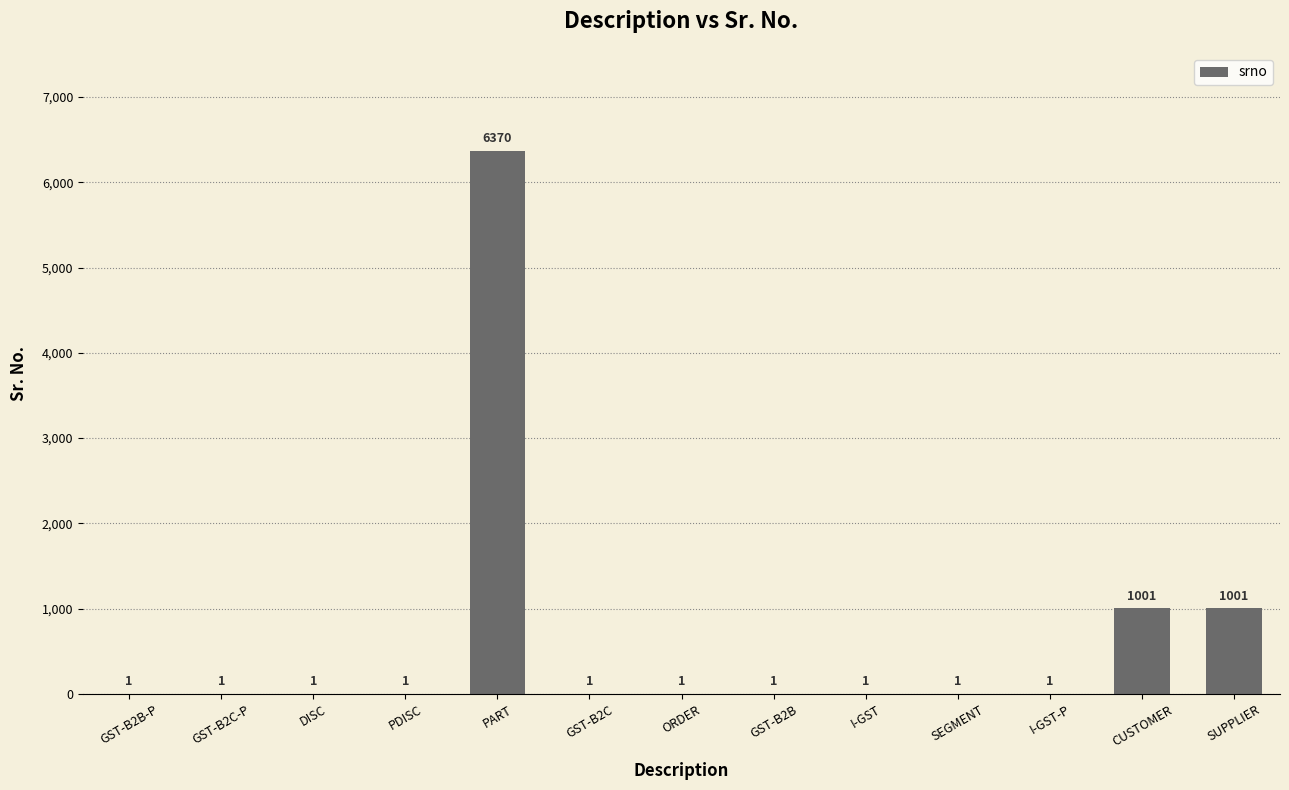

Which has a higher value, PART or GST-B2B-P?

PART